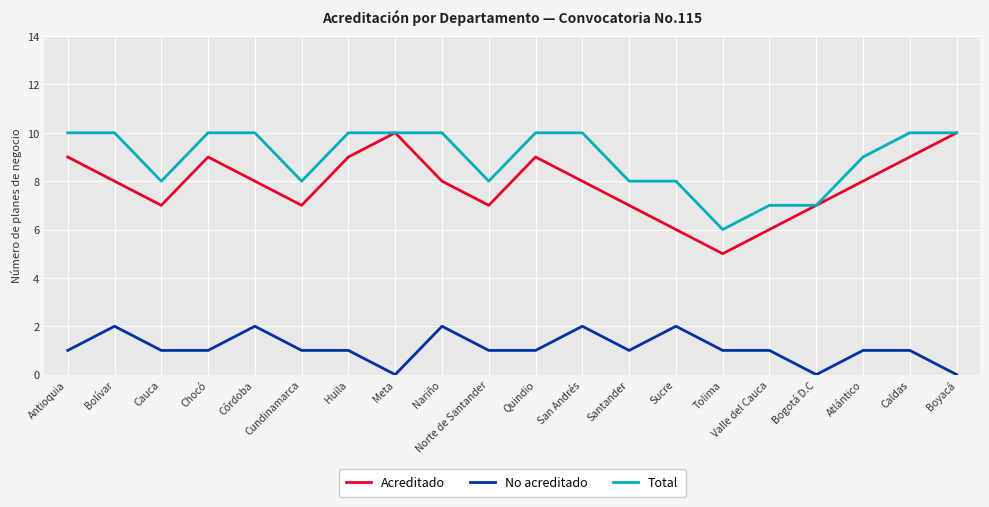

Rank the series at Cundinamarca from highest to lowest value.

Total, Acreditado, No acreditado